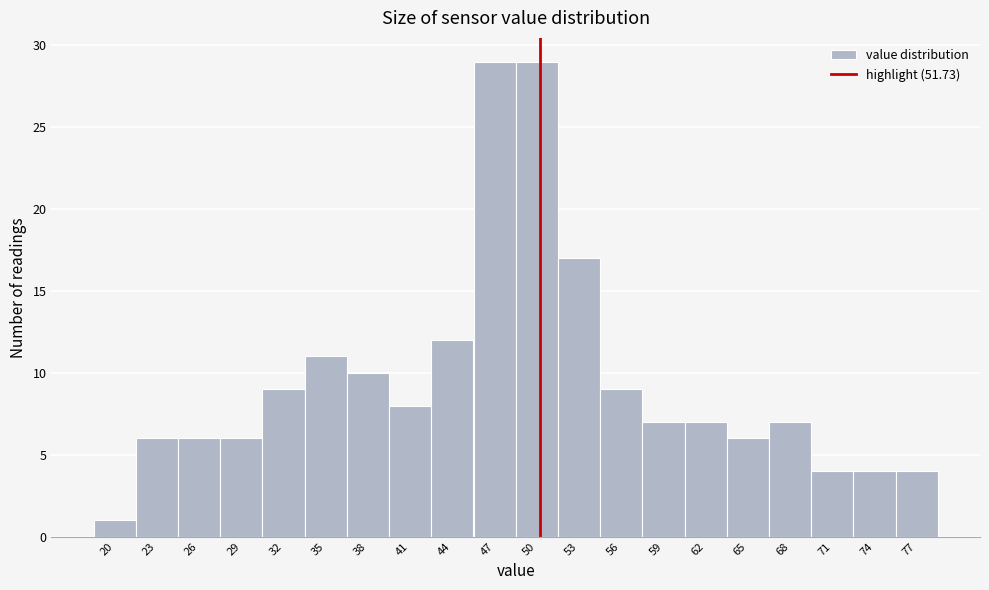

Reading left to right, what are all the values shown in this chart?

20=1	23=6	26=6	29=6	32=9	35=11	38=10	41=8	44=12	47=29	50=29	53=17	56=9	59=7	62=7	65=6	68=7	71=4	74=4	77=4